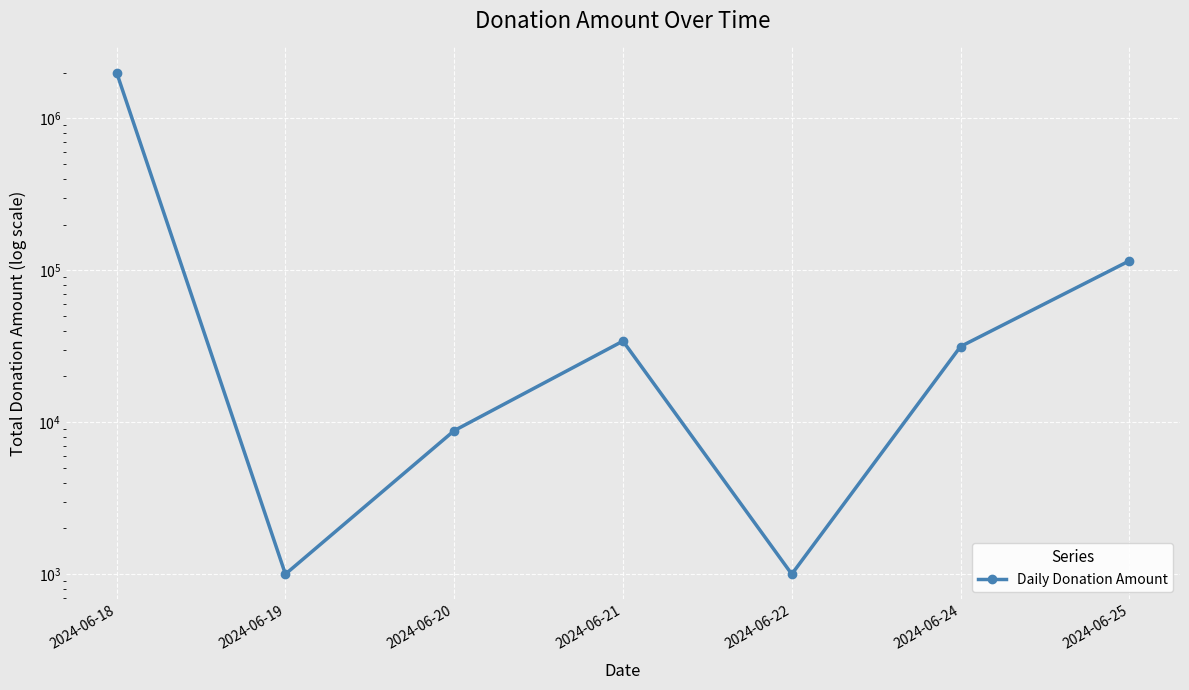

What is the value of the 1st point from the left?

2003000